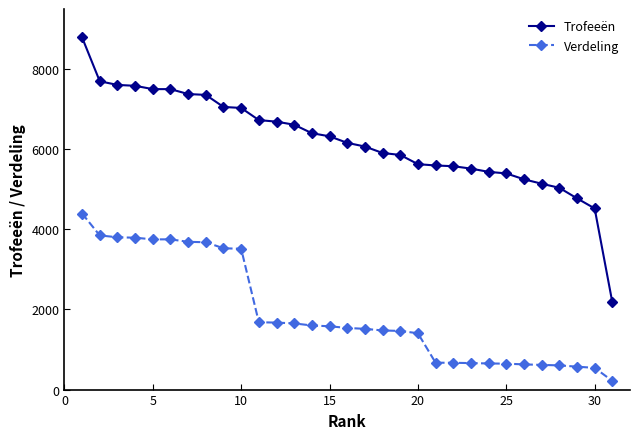

True or false: Trofeeën and Verdeling cross at least once.

False